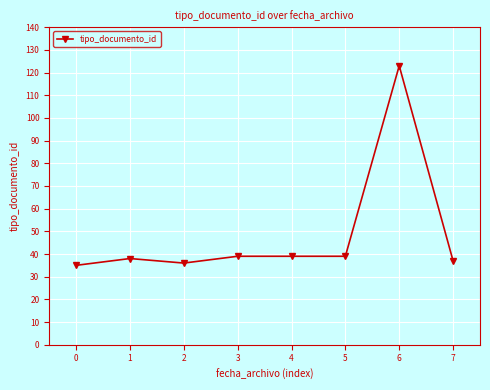

At which category does the chart reach its peak across all series?

6